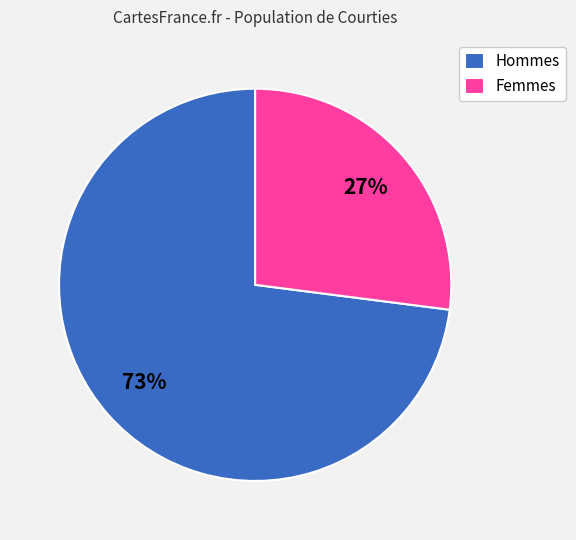

How many segments does this pie chart have?

2